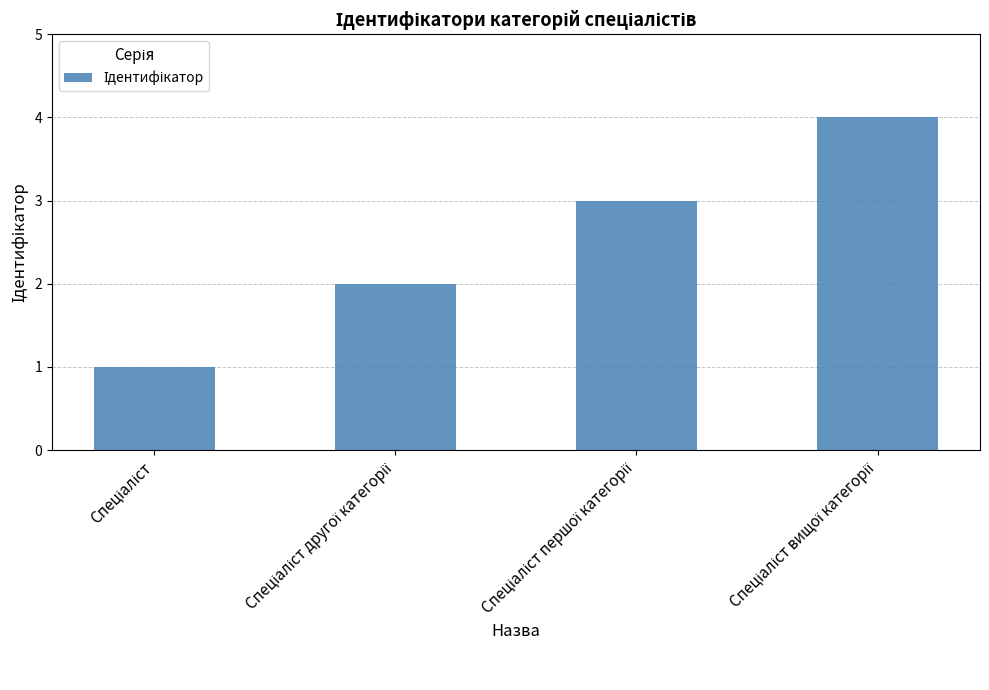

What is the difference between the maximum and minimum values?

3